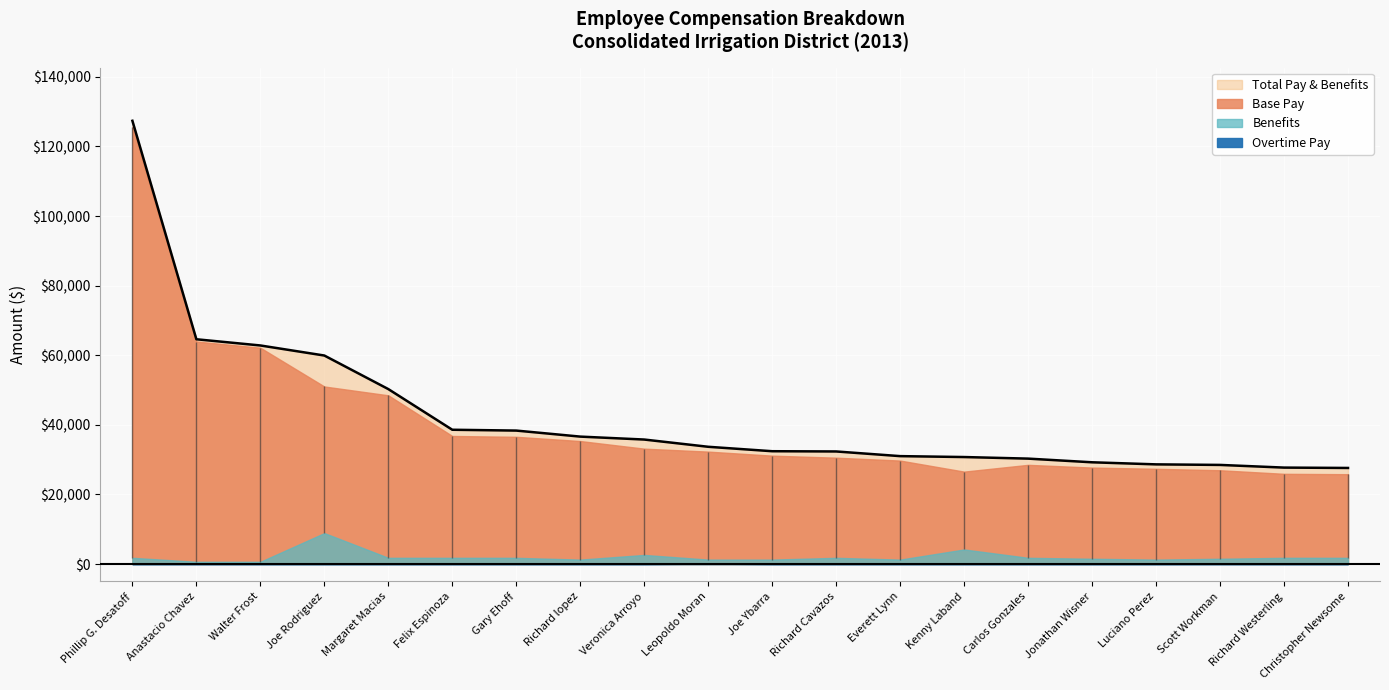

Which has a higher value, Felix Espinoza or Richard Westerling?

Felix Espinoza